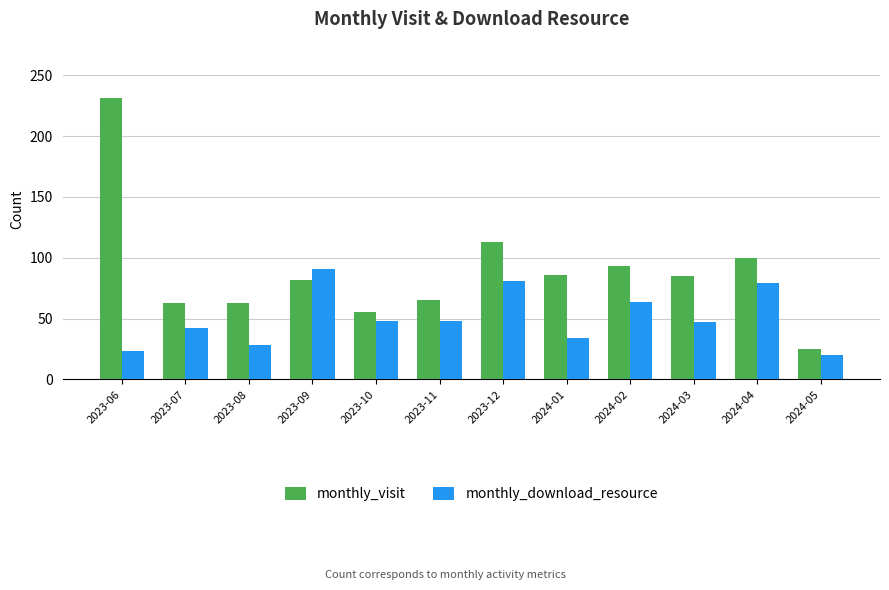

At 2023-07, list the series in order from smallest to largest.

monthly_download_resource, monthly_visit